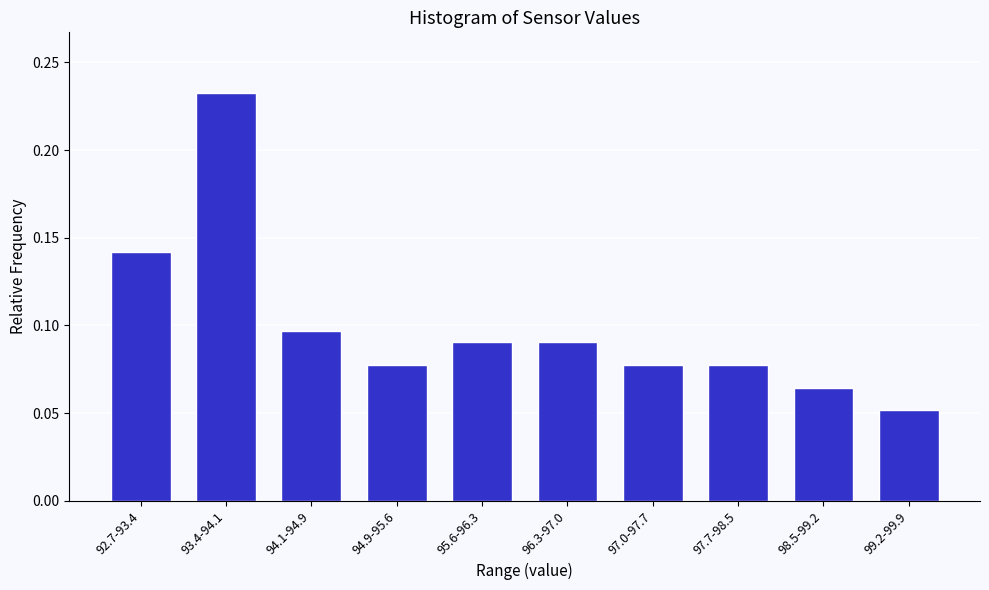

Where is the data nearest to the value 0?

99.2-99.9